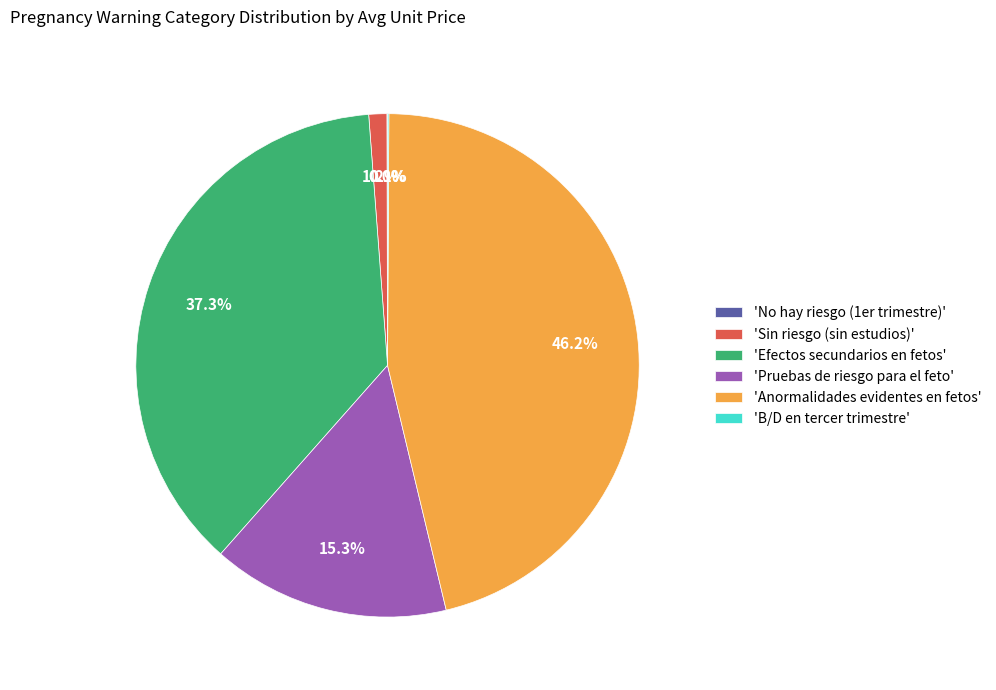

Does any single category account for the majority?

No